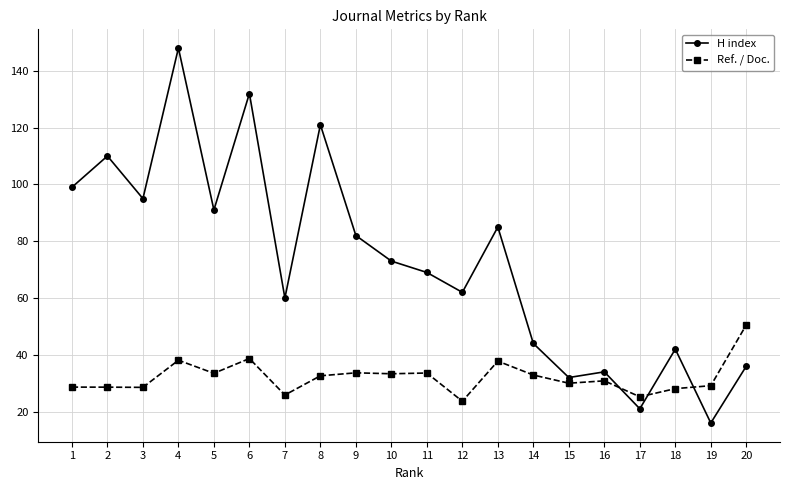

What is the total value across all series at 1?

127.6